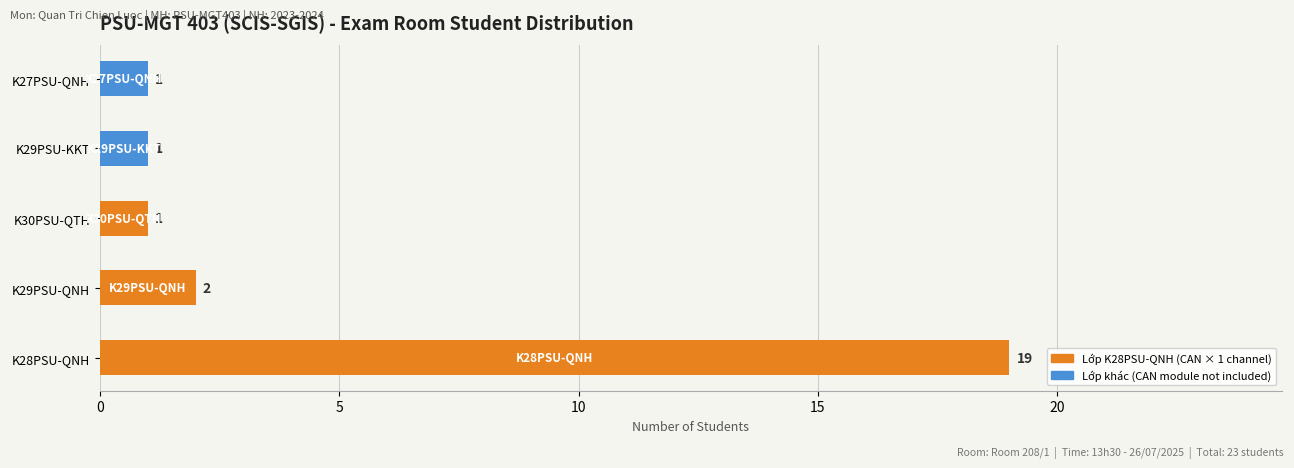

At which label is the value closest to 10?

K29PSU-QNH